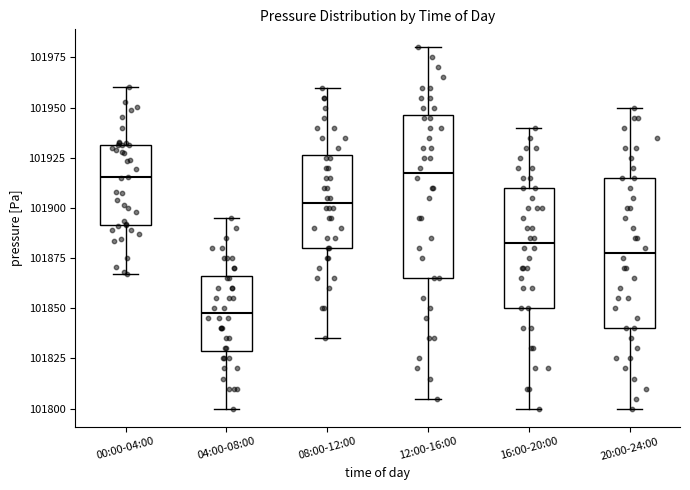

Which box is the tallest, from its lower edge to its upper edge?

12:00-16:00